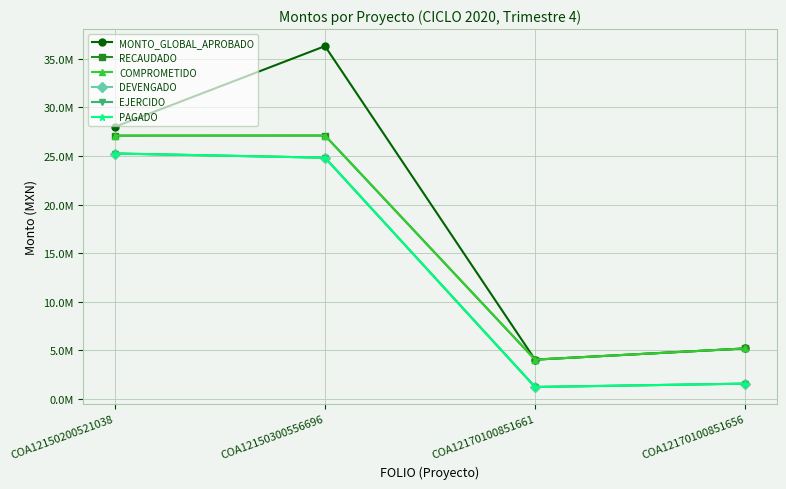

What is the sum of the MONTO_GLOBAL_APROBADO values at COA12150300556696 and COA12170100851661?

40337512.0